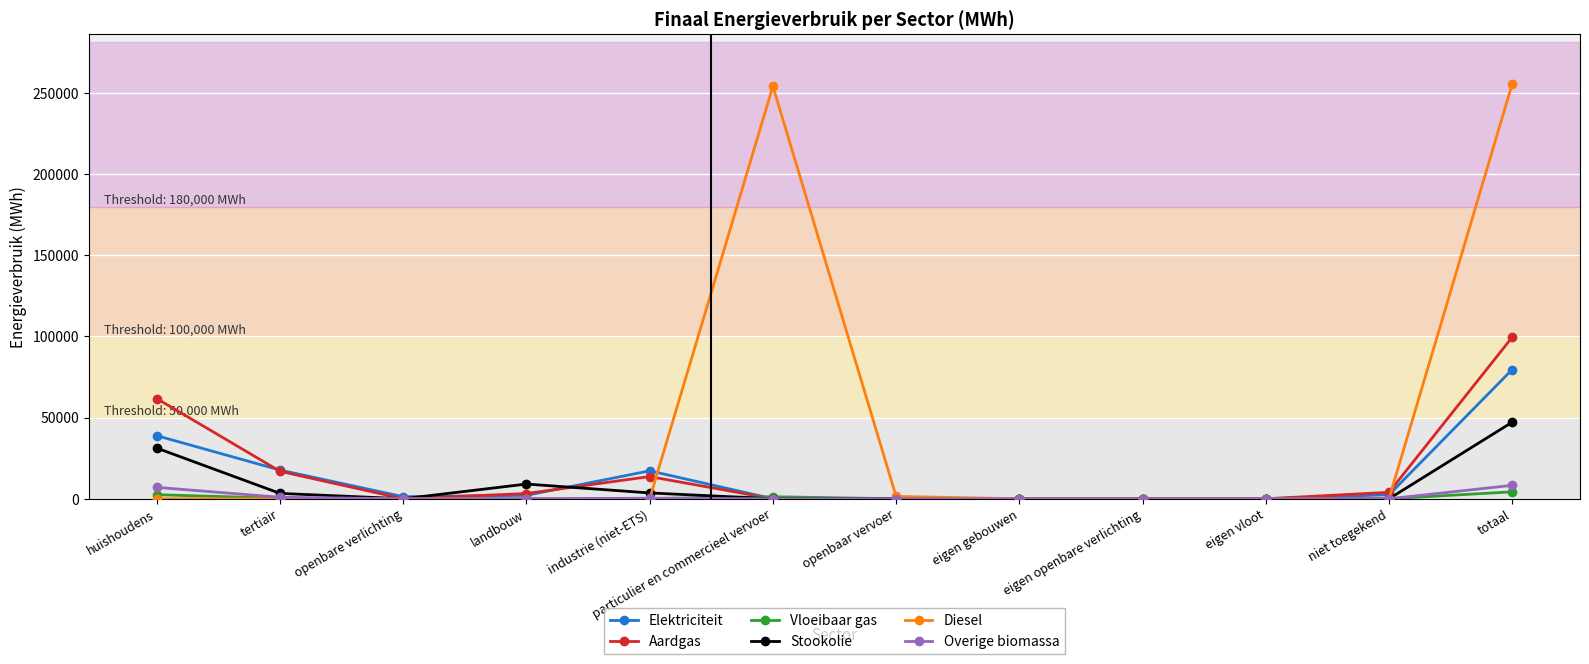

How many lines are shown in the chart?

6